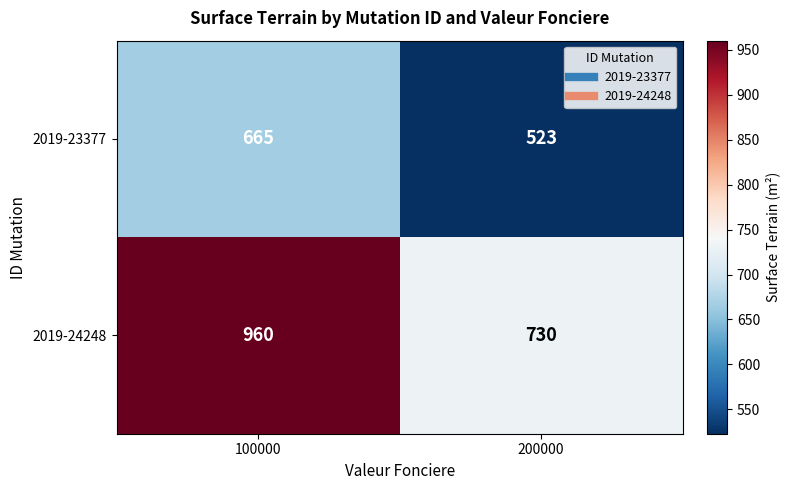

Rank the series by their average value, from highest to lowest.

2019-24248, 2019-23377